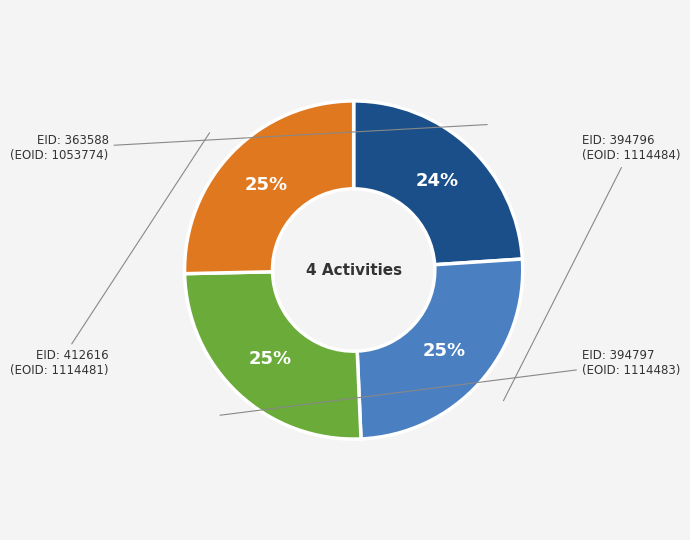

Is there any slice that represents more than half of the pie?

No